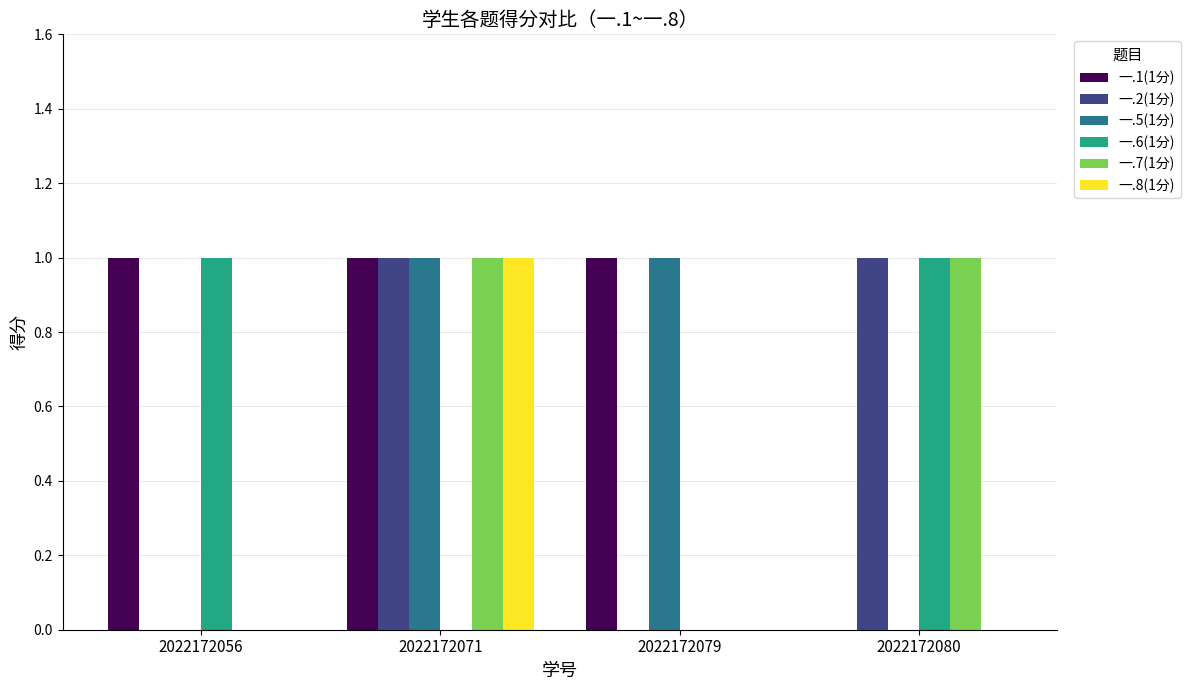

The 一.2(1分) series shows 1 at 2022172080. True or false?

True